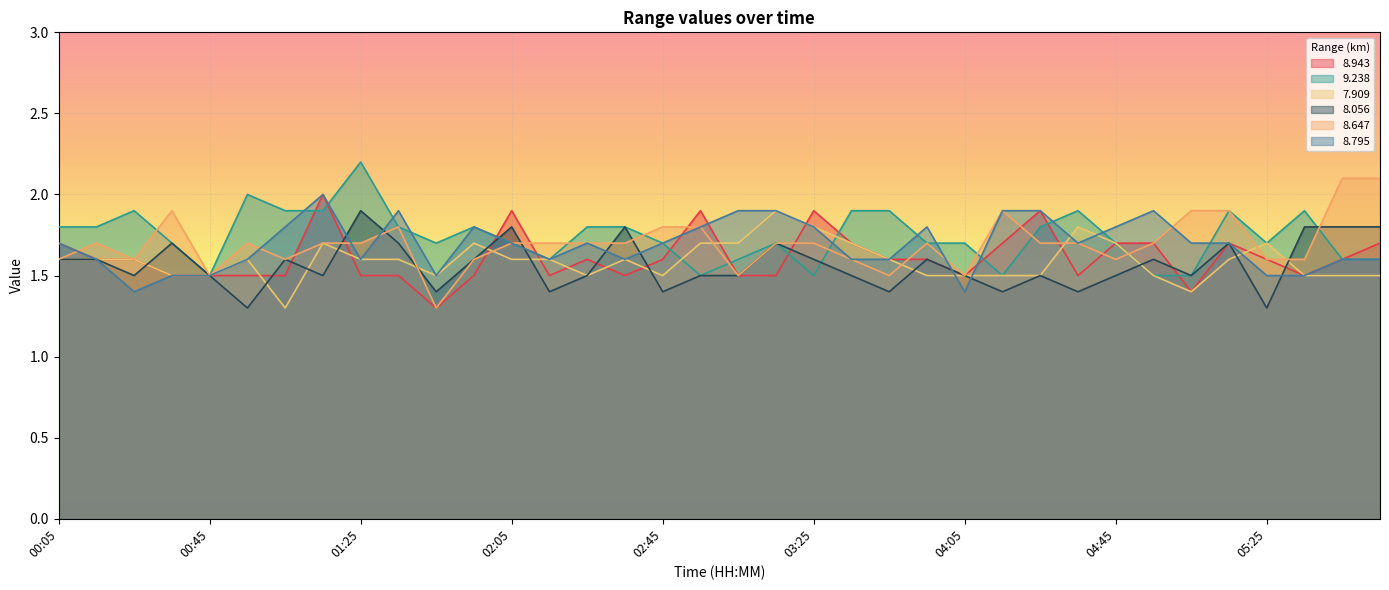

What is the total value across all series at 03:35?

10.0